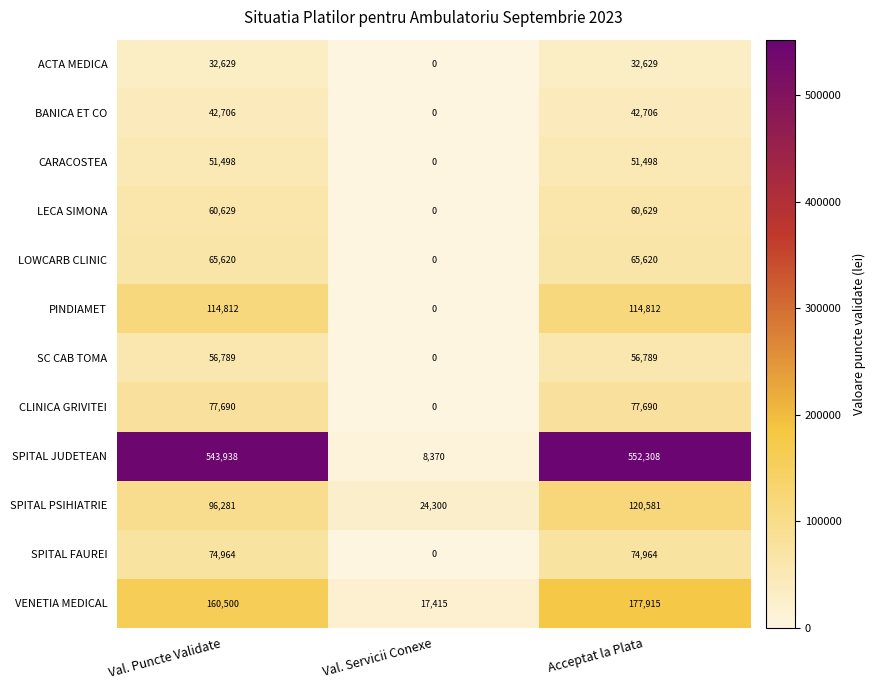

How many data points does each series have?

3